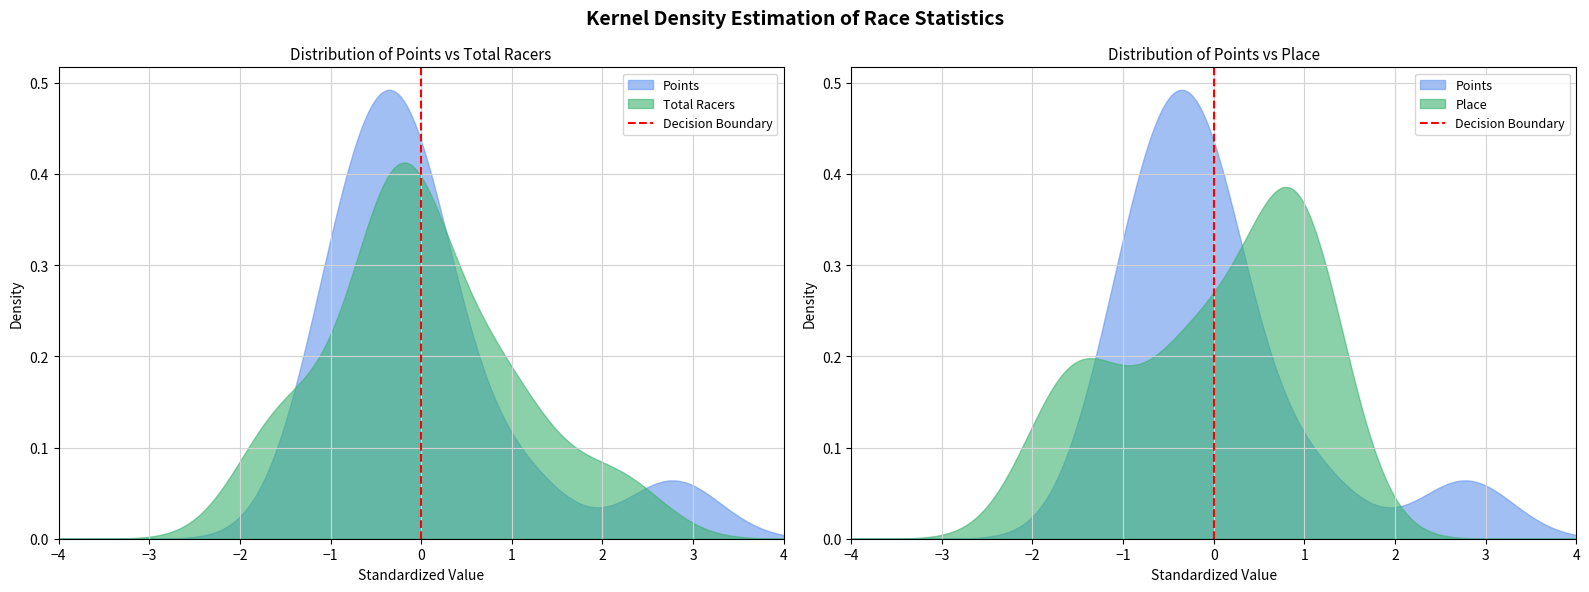

Rank the categories by value from lowest to highest.

0, 0